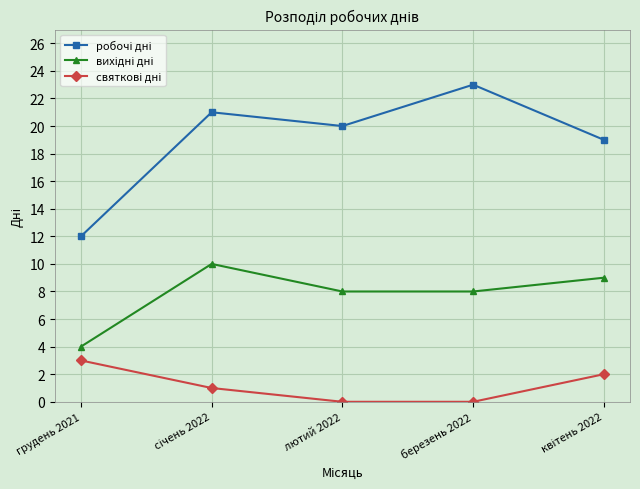

What is the label of the 3rd point from the left?

лютий 2022